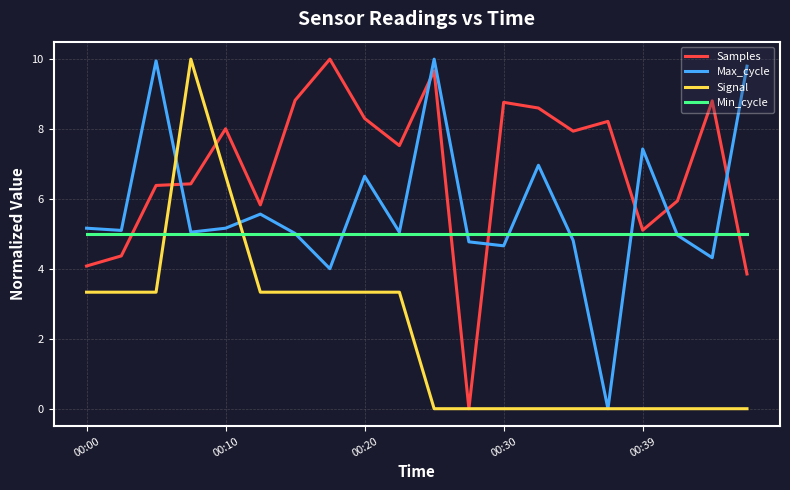

Rank the series by their average value, from lowest to highest.

Signal, Min_cycle, Max_cycle, Samples